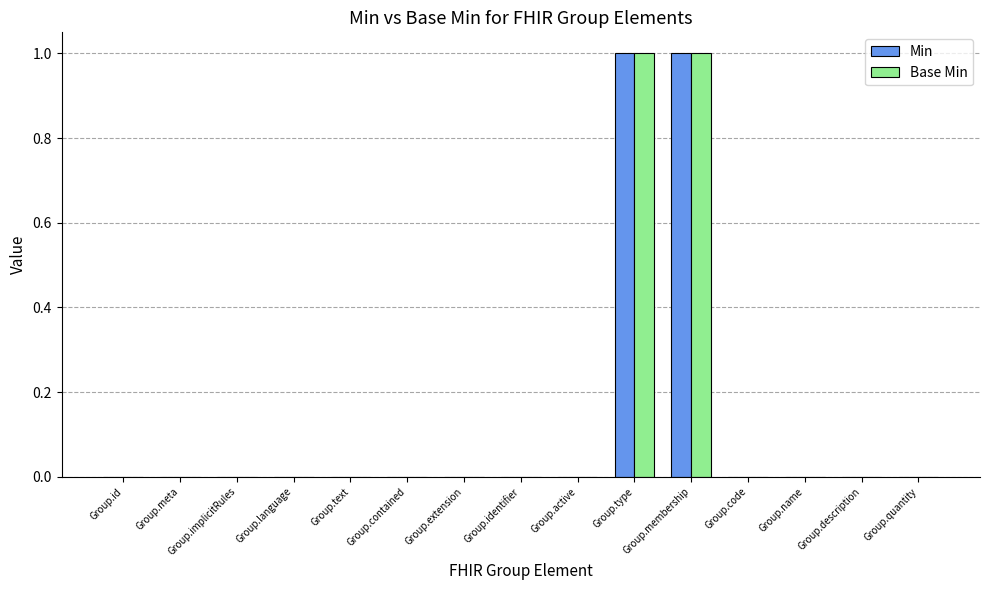

Count the Min values in the range 0 to 1.

15